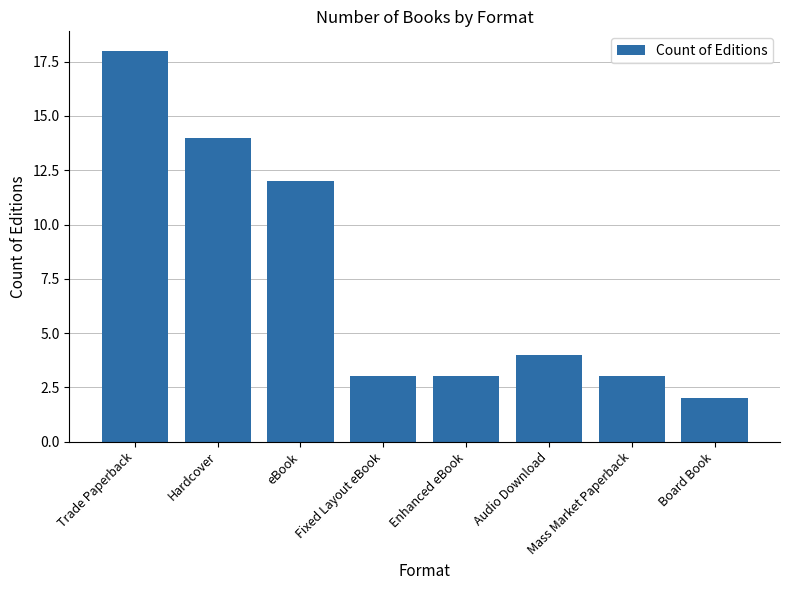

Approximately how many times larger is the value at eBook compared to Trade Paperback?

0.7